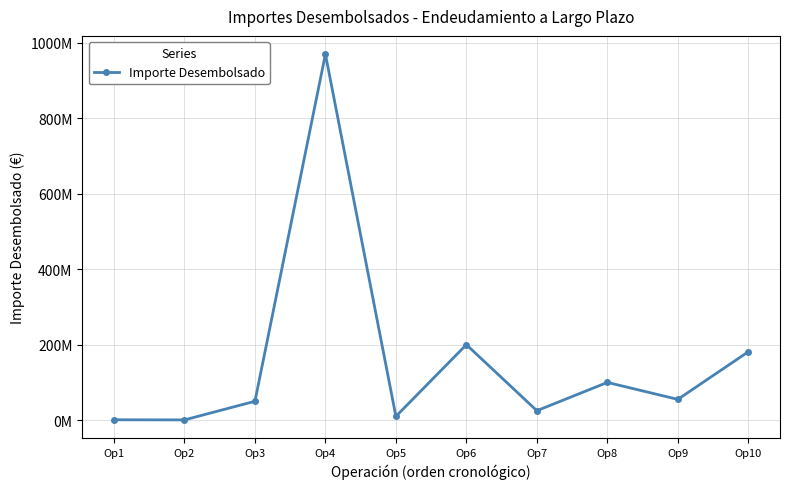

At which category does the chart reach its peak across all series?

Op4